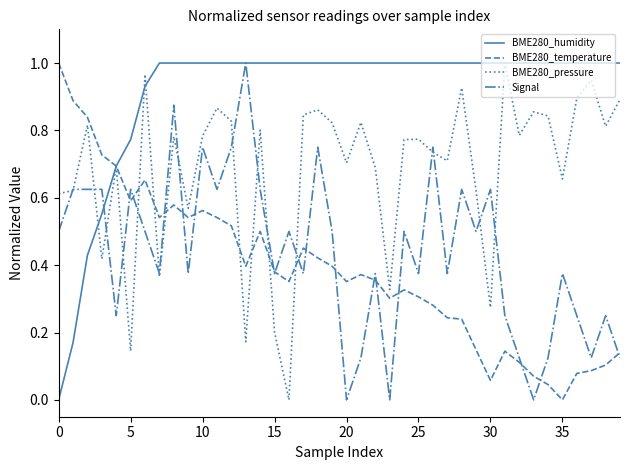

Which series has the largest total across all categories?

BME280_humidity